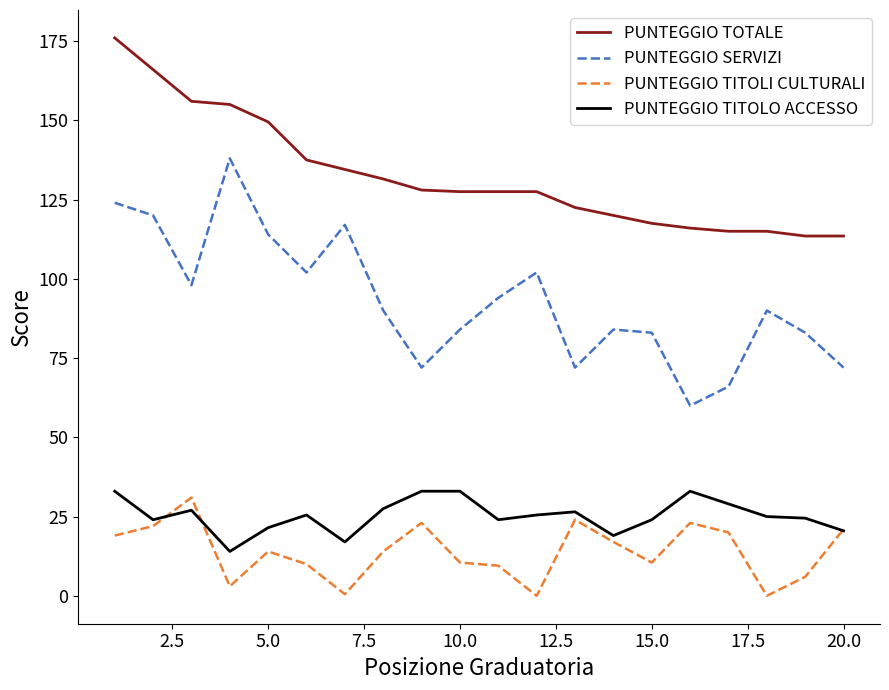

True or false: PUNTEGGIO SERVIZI has more than 1 interior local peaks.

True